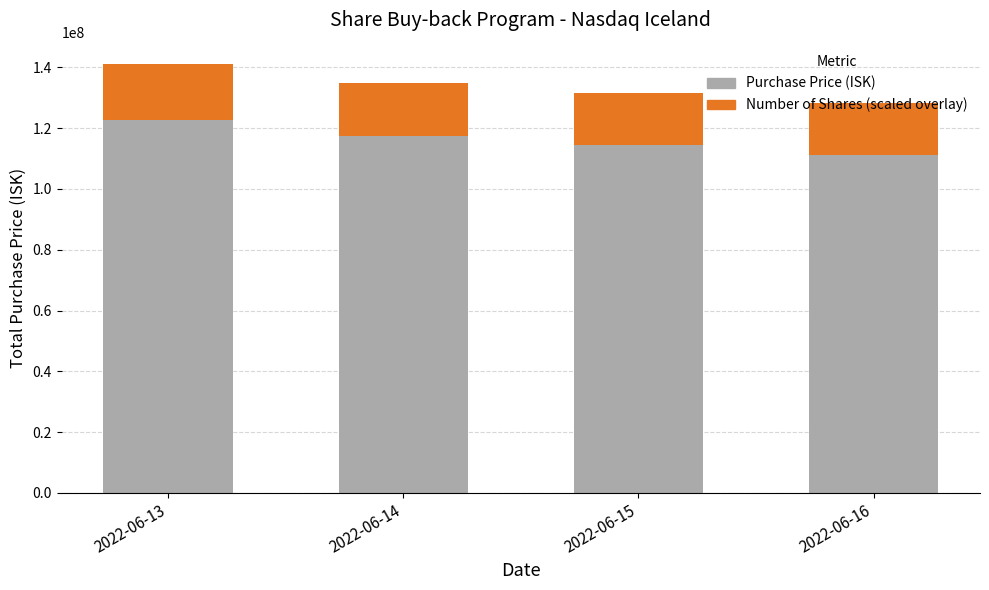

What is the total value across all series at 2022-06-15?

131454345.5